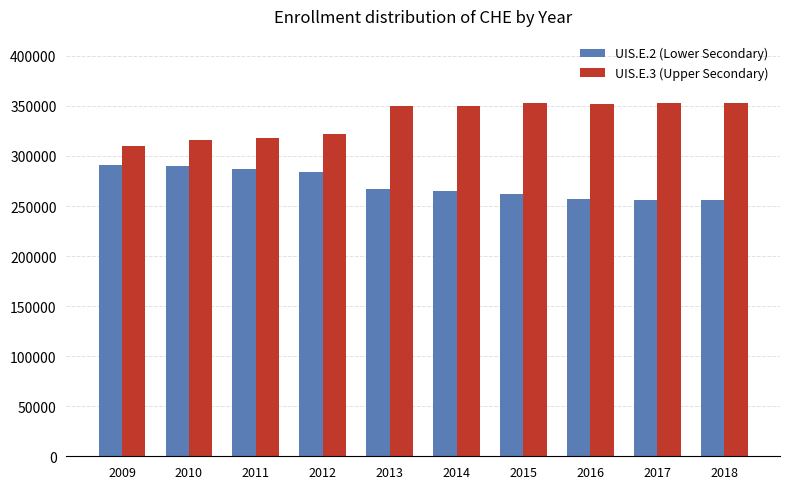

What is the value of the UIS.E.3 (Upper Secondary) bar at the 4th from the left?

321945